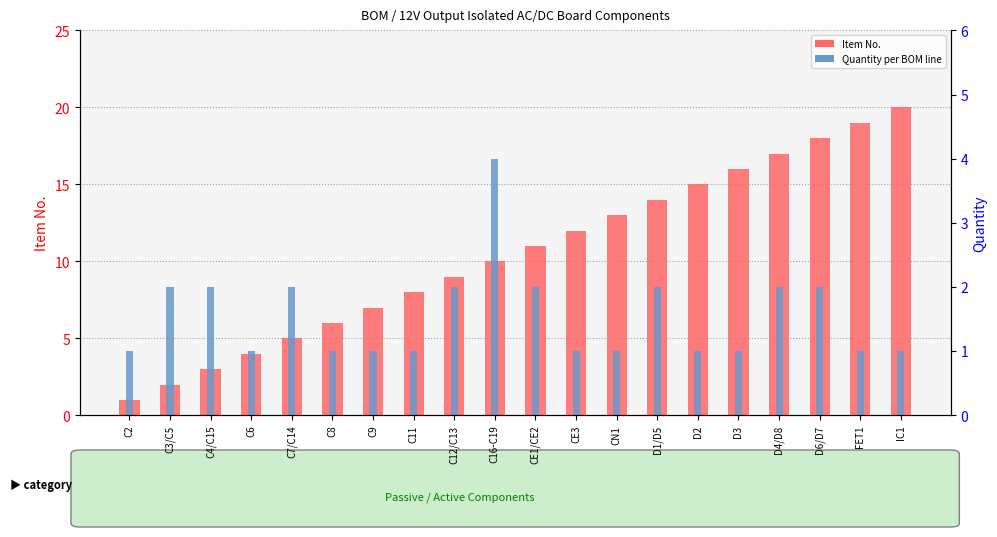

How many bars are there in total?

40